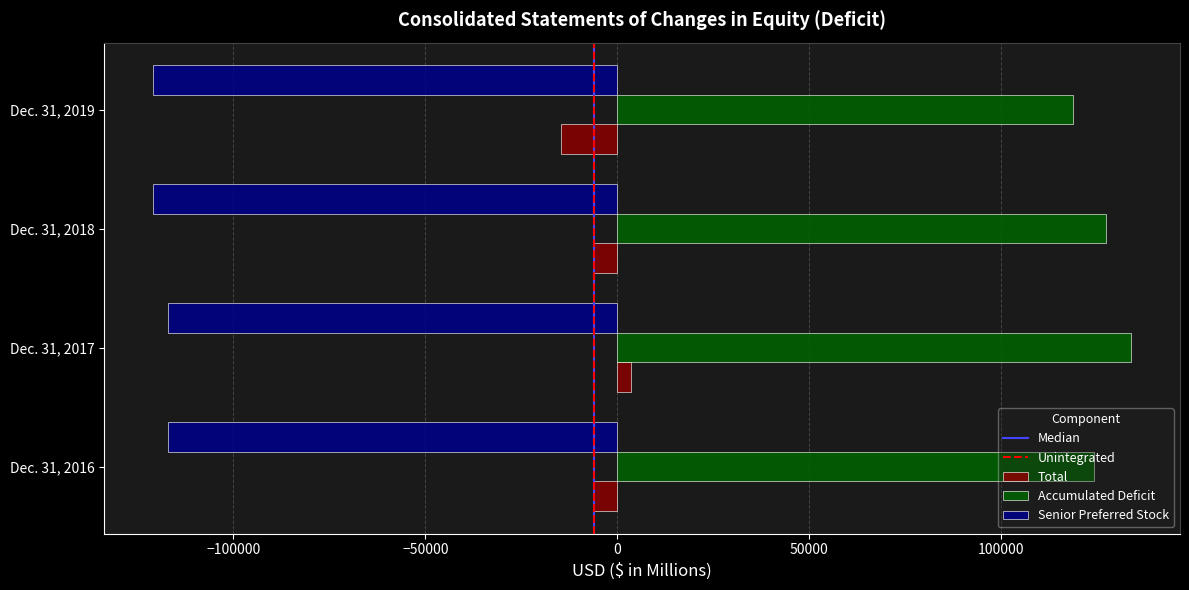

Which series has the largest total across all categories?

Accumulated Deficit